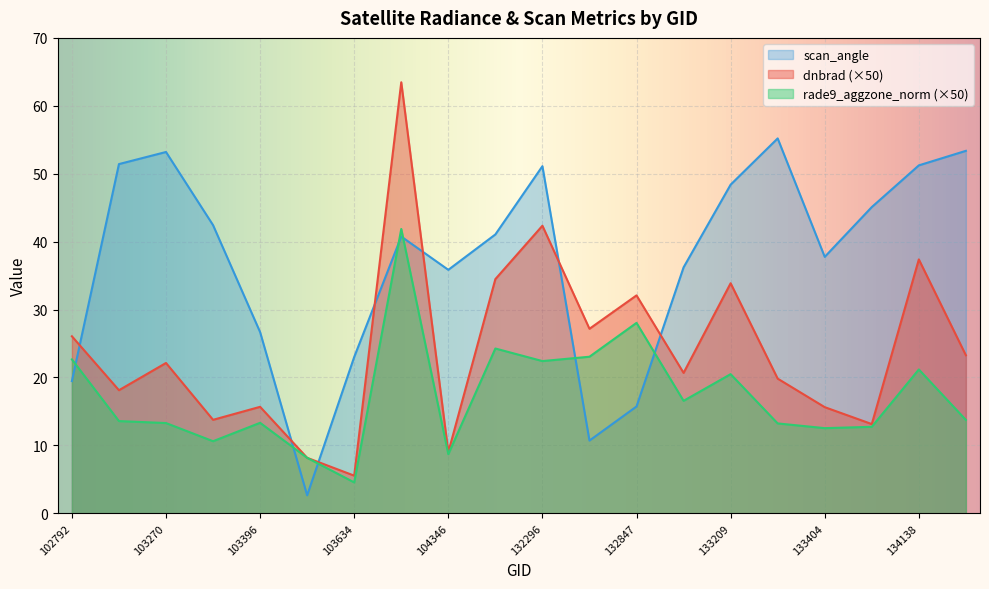

Where is scan_angle nearest to the value 28?

103396